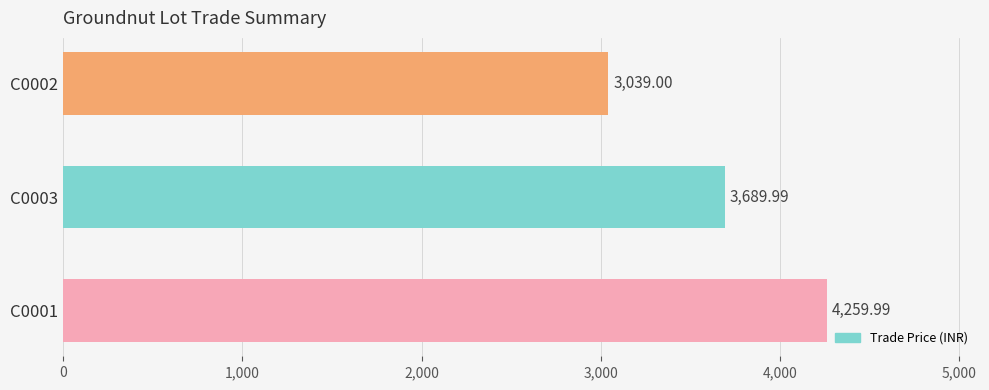

What is the change in value from C0001 to C0003?

-570.0